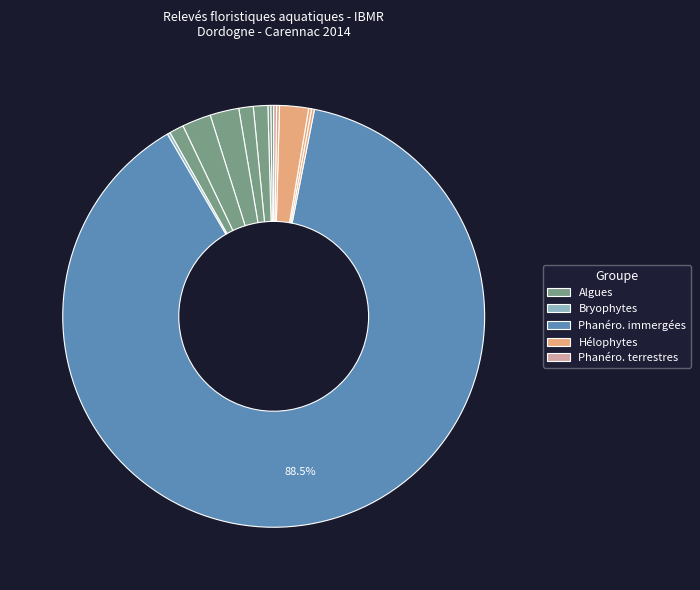

Which slice is the largest?

Ranunculus fluitans